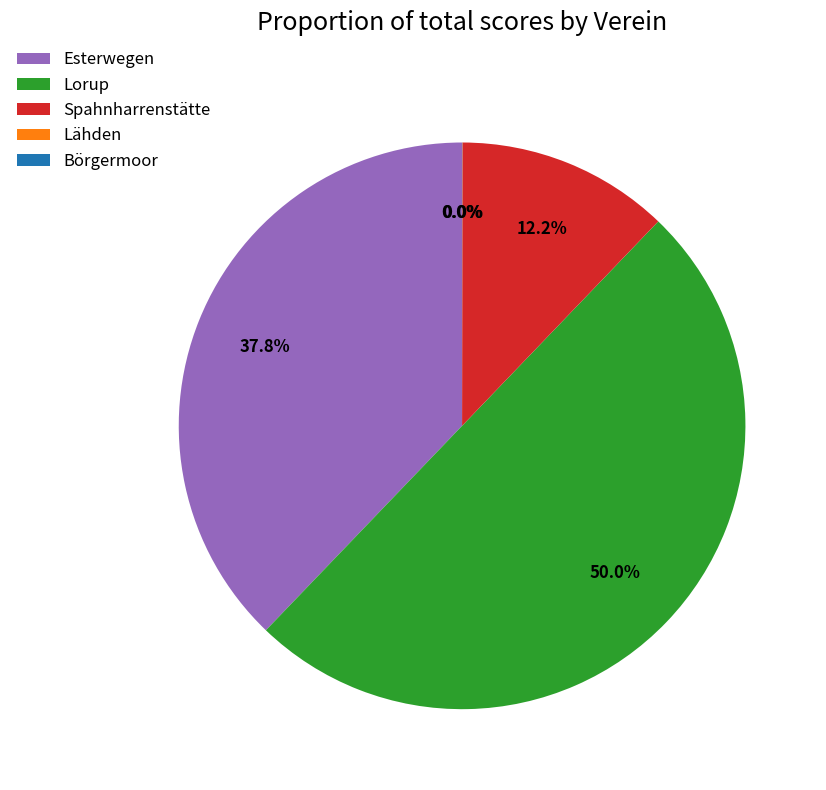

Which category has the biggest portion of the pie?

Lorup